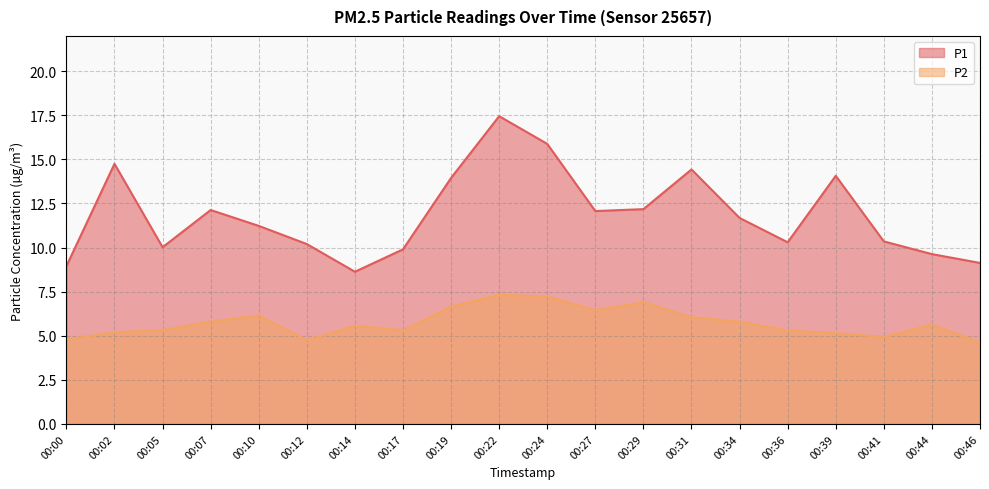

What is the difference between the highest and lowest values at 00:07?

6.3